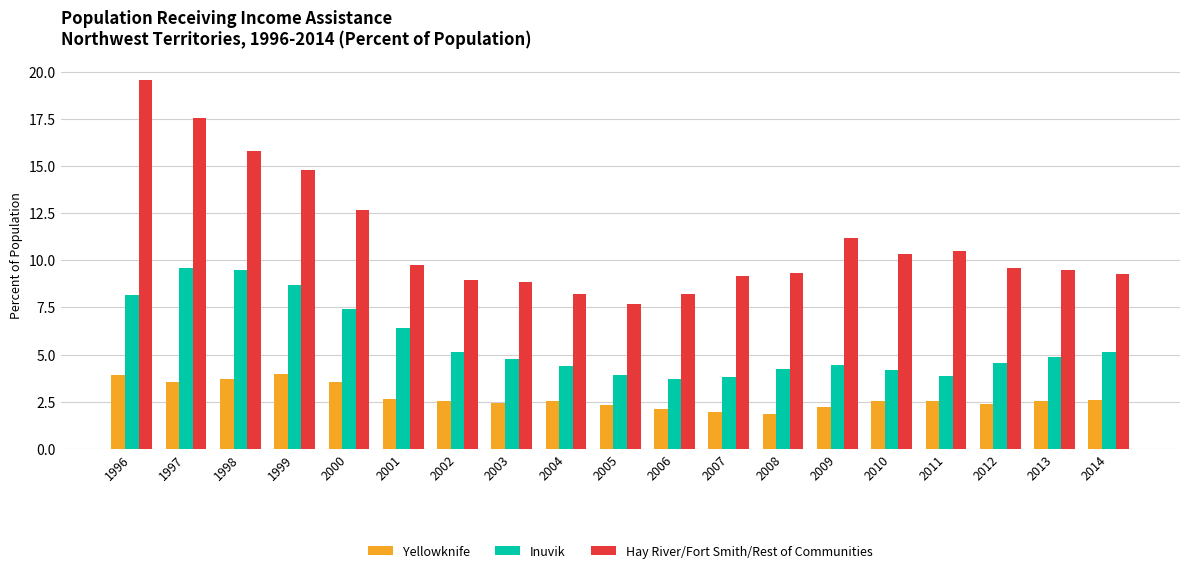

Between 2006 and 2013, which series saw the biggest shift?

Hay River/Fort Smith/Rest of Communities